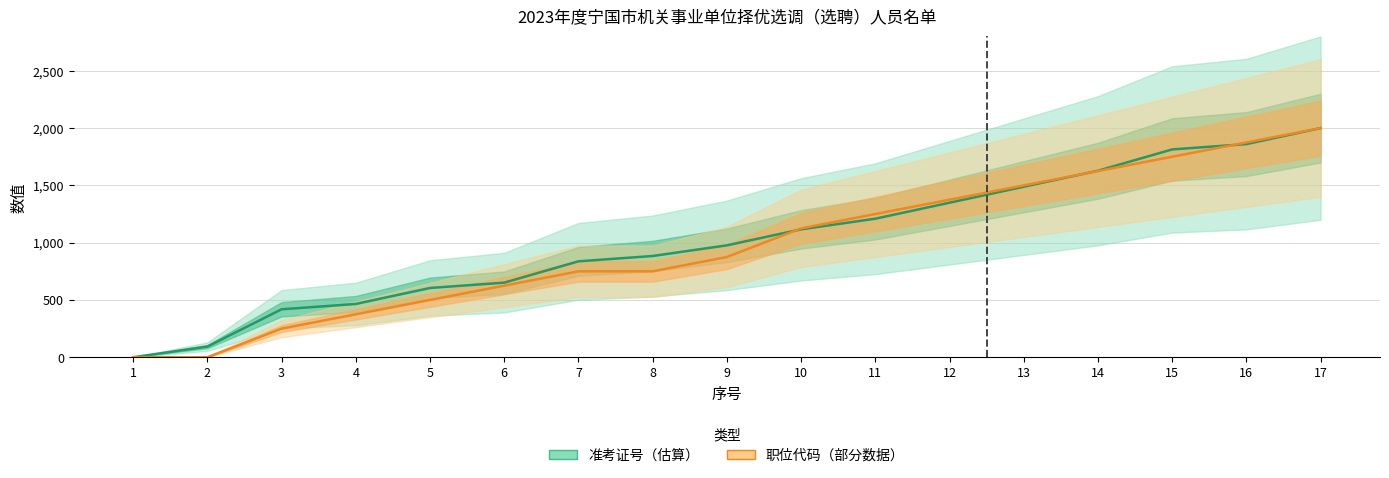

True or false: 准考证号（估算） has a value of 1860.5 at 16.

True